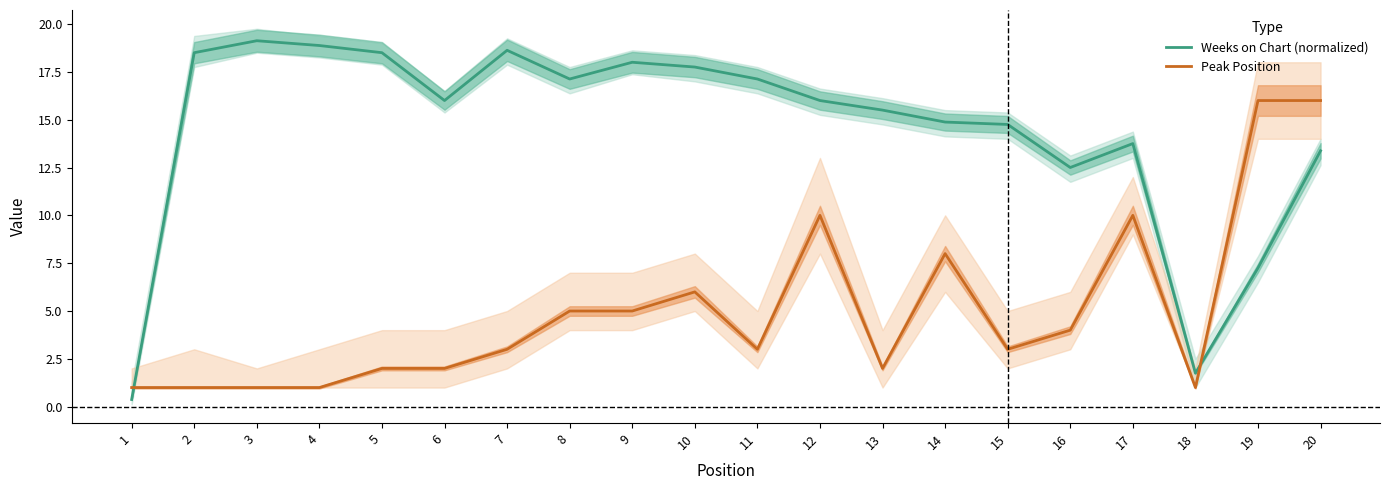

Reading left to right, extract all data points from this chart.

Weeks on Chart (normalized): 0.4	18.5	19.1	18.9	18.5	16.0	18.6	17.1	18.0	17.8	17.1	16.0	15.5	14.9	14.8	12.5	13.8	1.8	7.2	13.4
Peak Position: 1.0	1.0	1.0	1.0	2.0	2.0	3.0	5.0	5.0	6.0	3.0	10.0	2.0	8.0	3.0	4.0	10.0	1.0	16.0	16.0